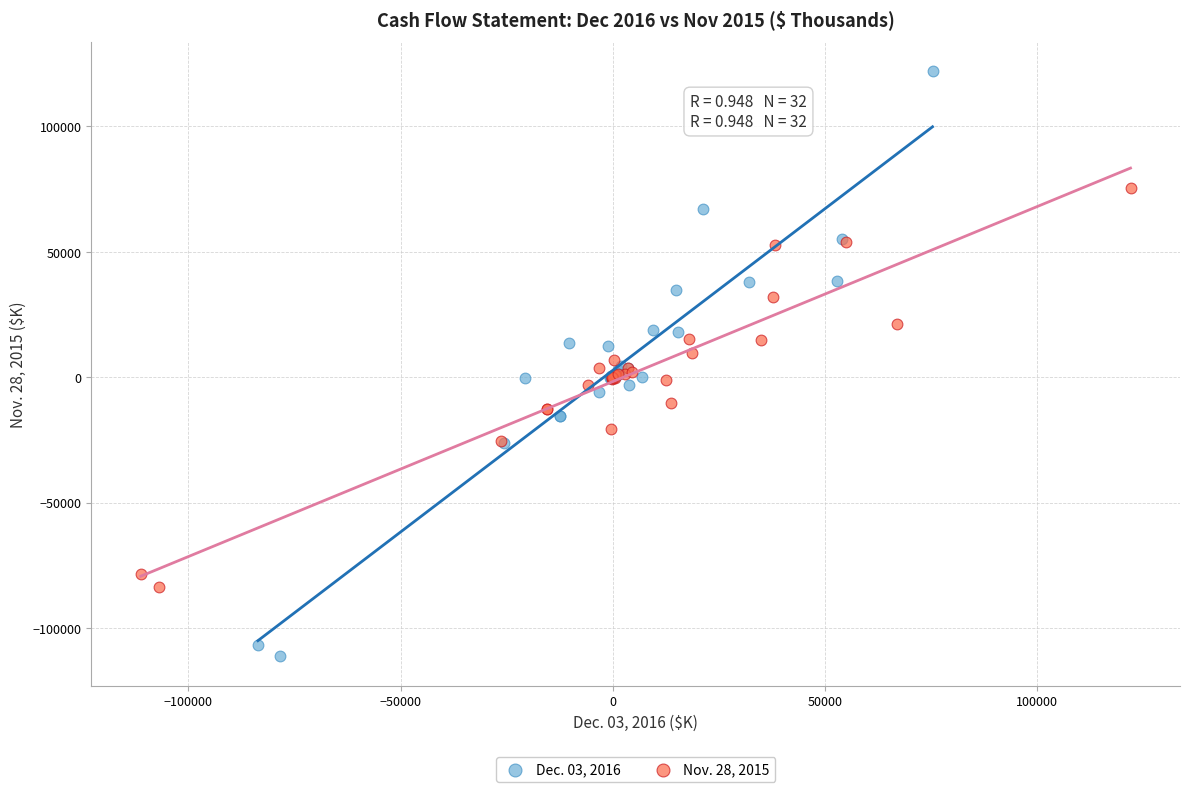

Which series contains the highest Y value?

Dec. 03, 2016